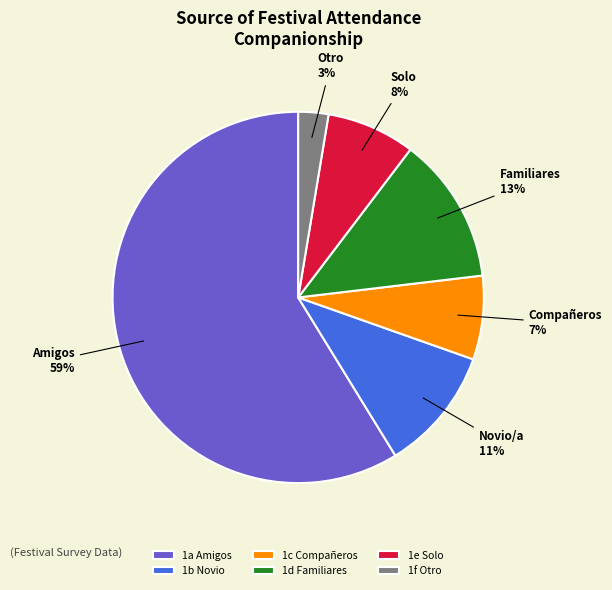

To the nearest percent, what is the average slice percentage?

17%